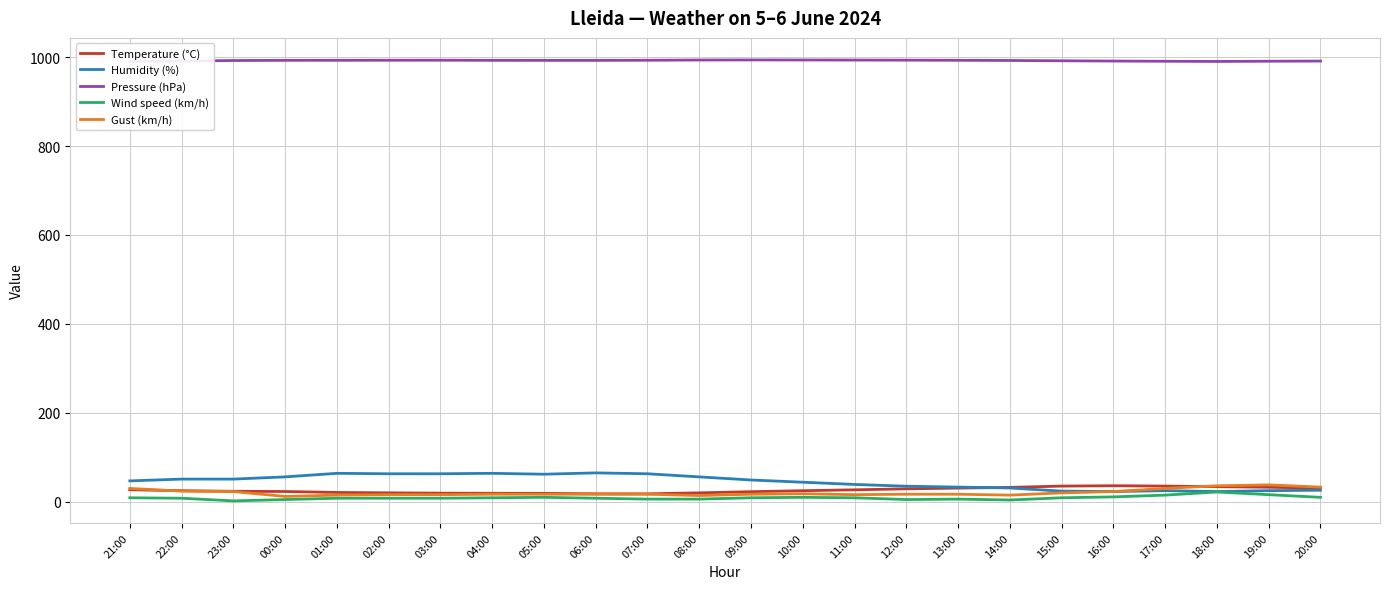

What is the spread (max minus min) of values at 13:00?

986.9